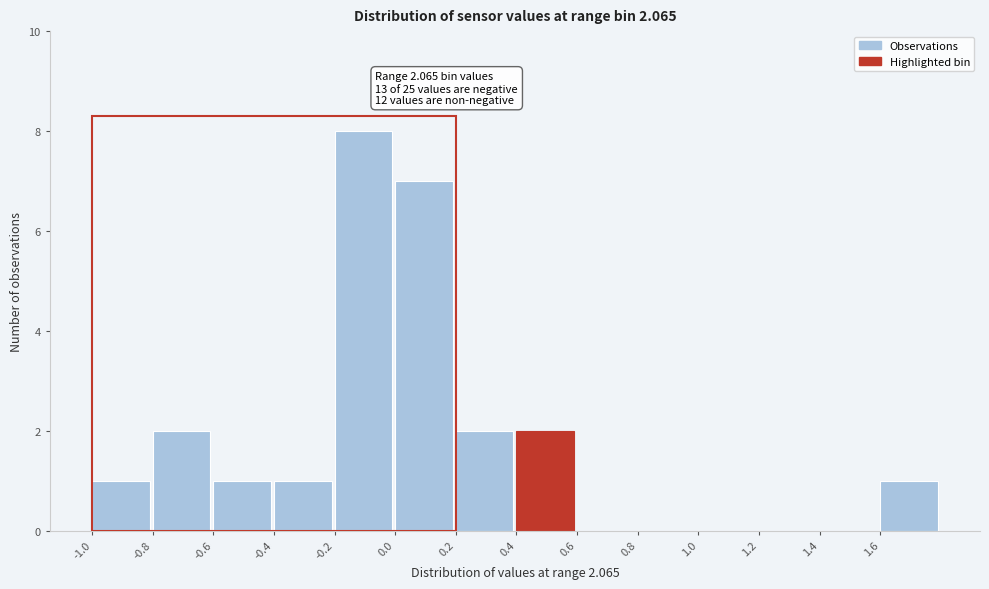

Which range on the x-axis has the tallest bar?

-0.2 to 0.0